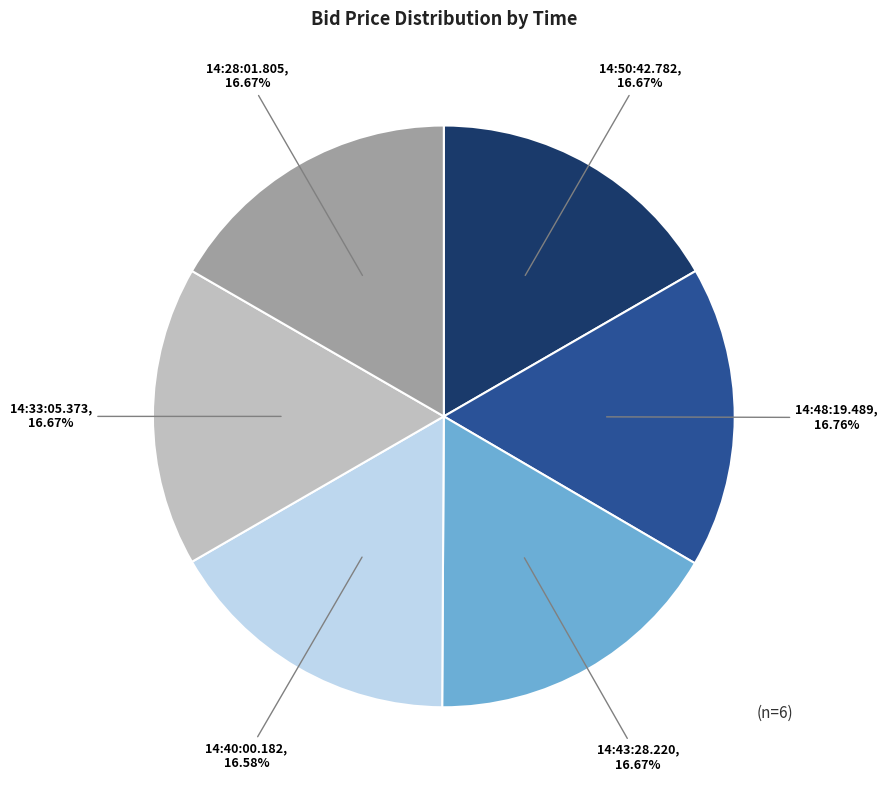

To the nearest percent, what percentage of the pie is 14:50:42.782?

17%